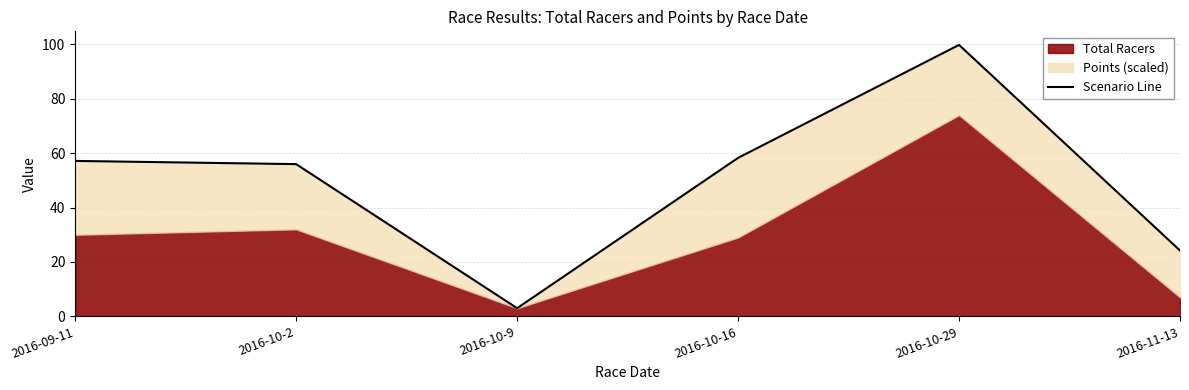

Approximately how many times larger is the value at 2016-10-2 compared to 2016-10-9?

18.7